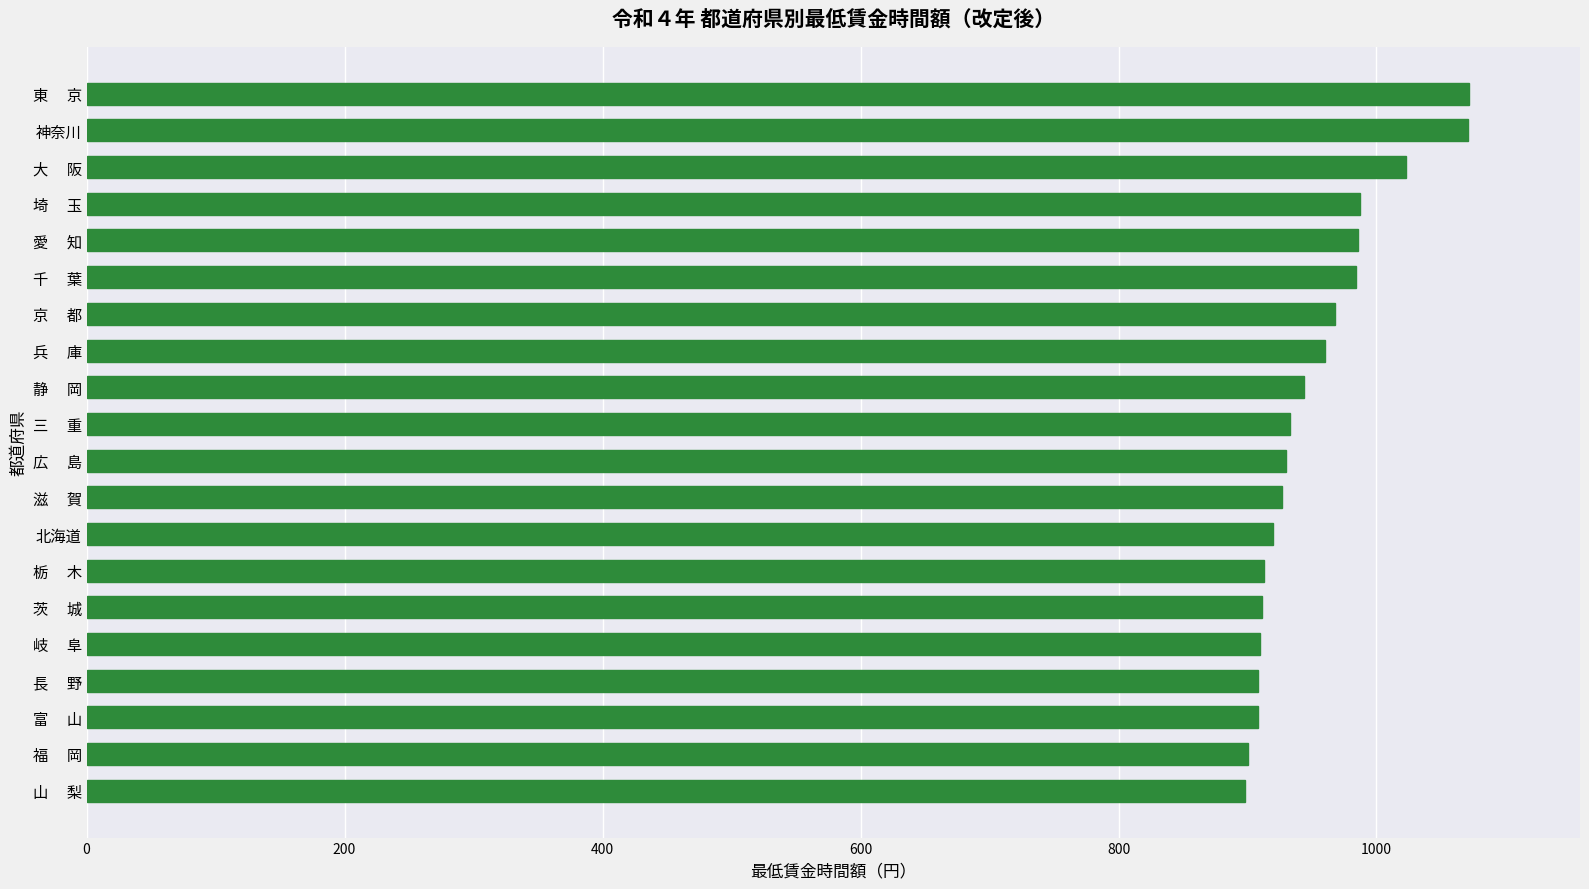

What is the difference between the second highest and second lowest values?

171